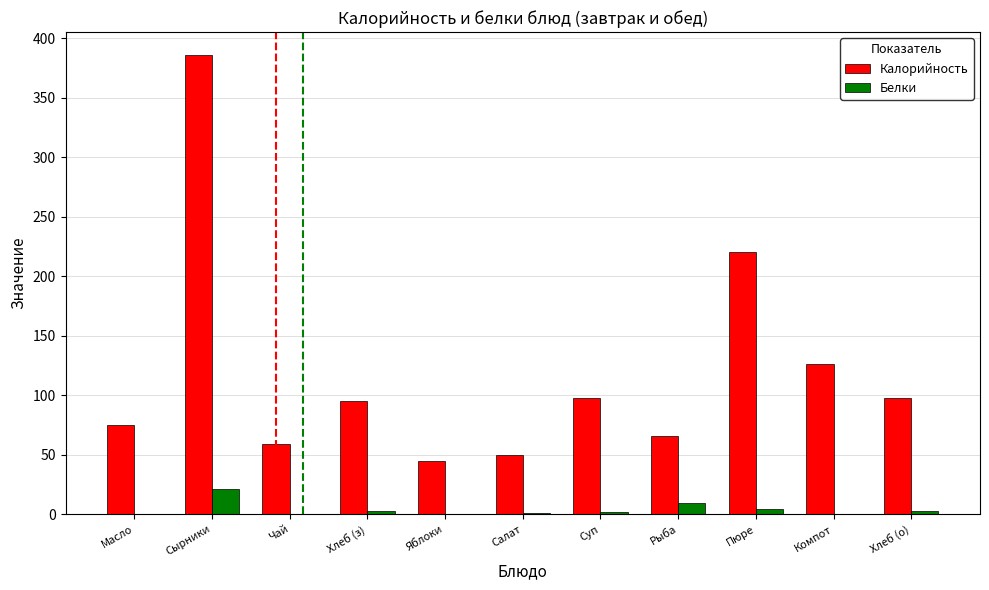

What is the maximum value for Белки?

21.7